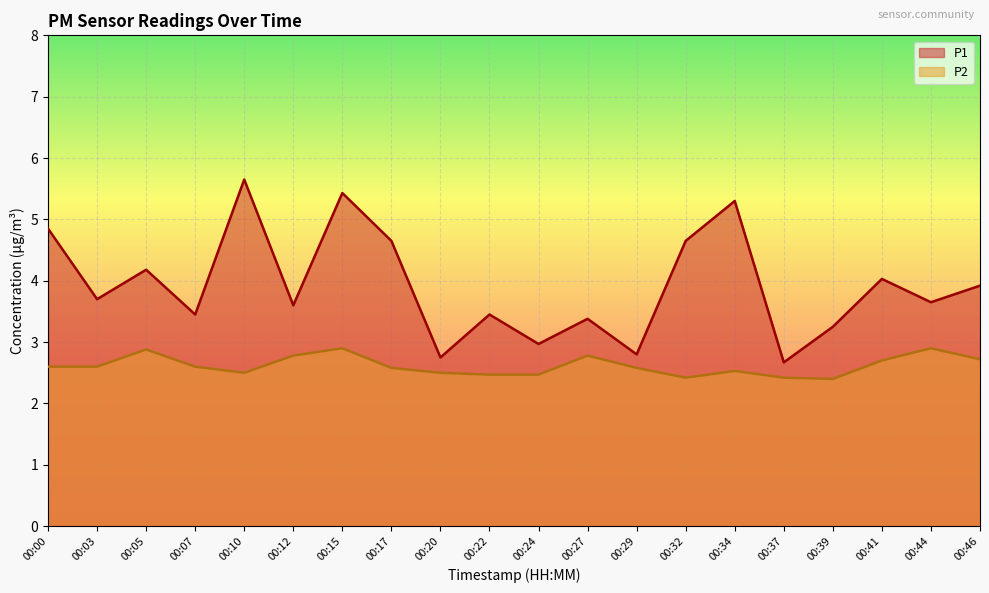

What is the lowest value of the P2 series?

2.4